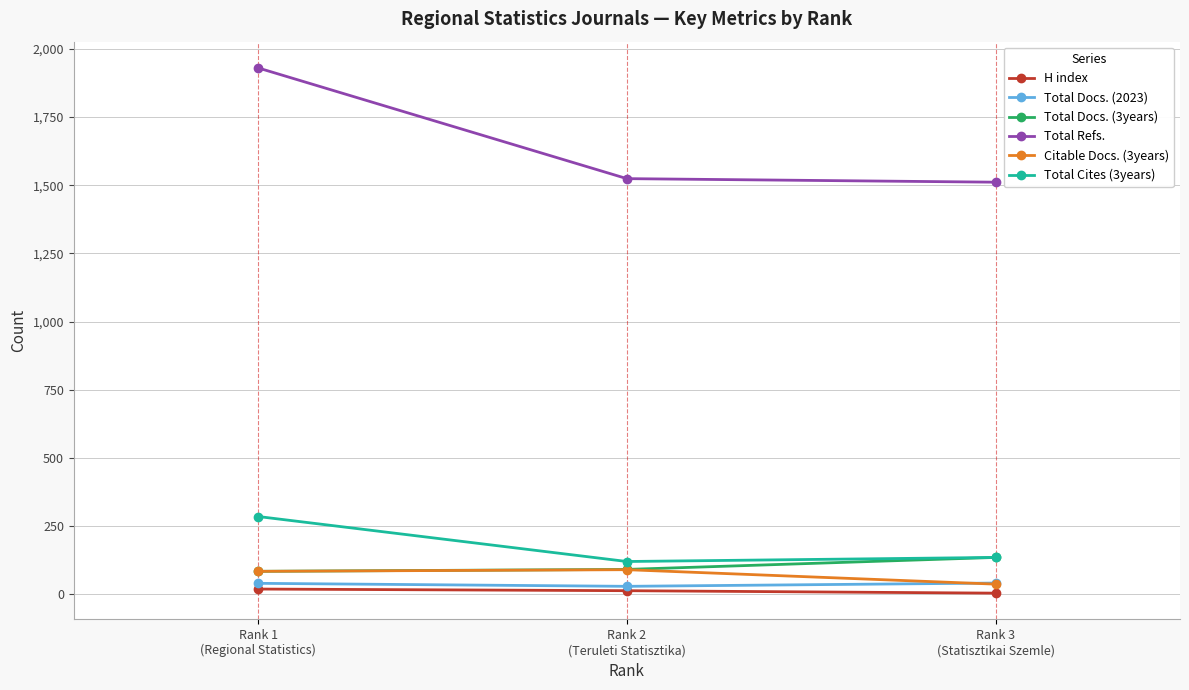

Which series has the largest range (max minus min)?

Total Refs.